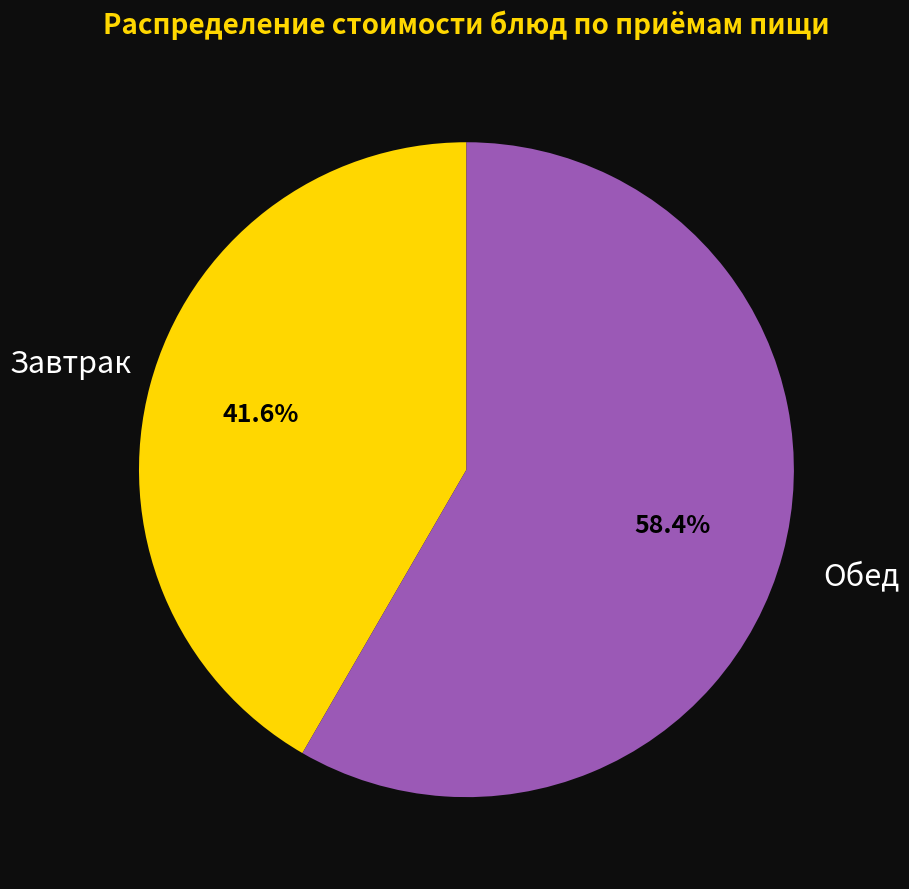

Is there any slice that represents more than half of the pie?

Yes